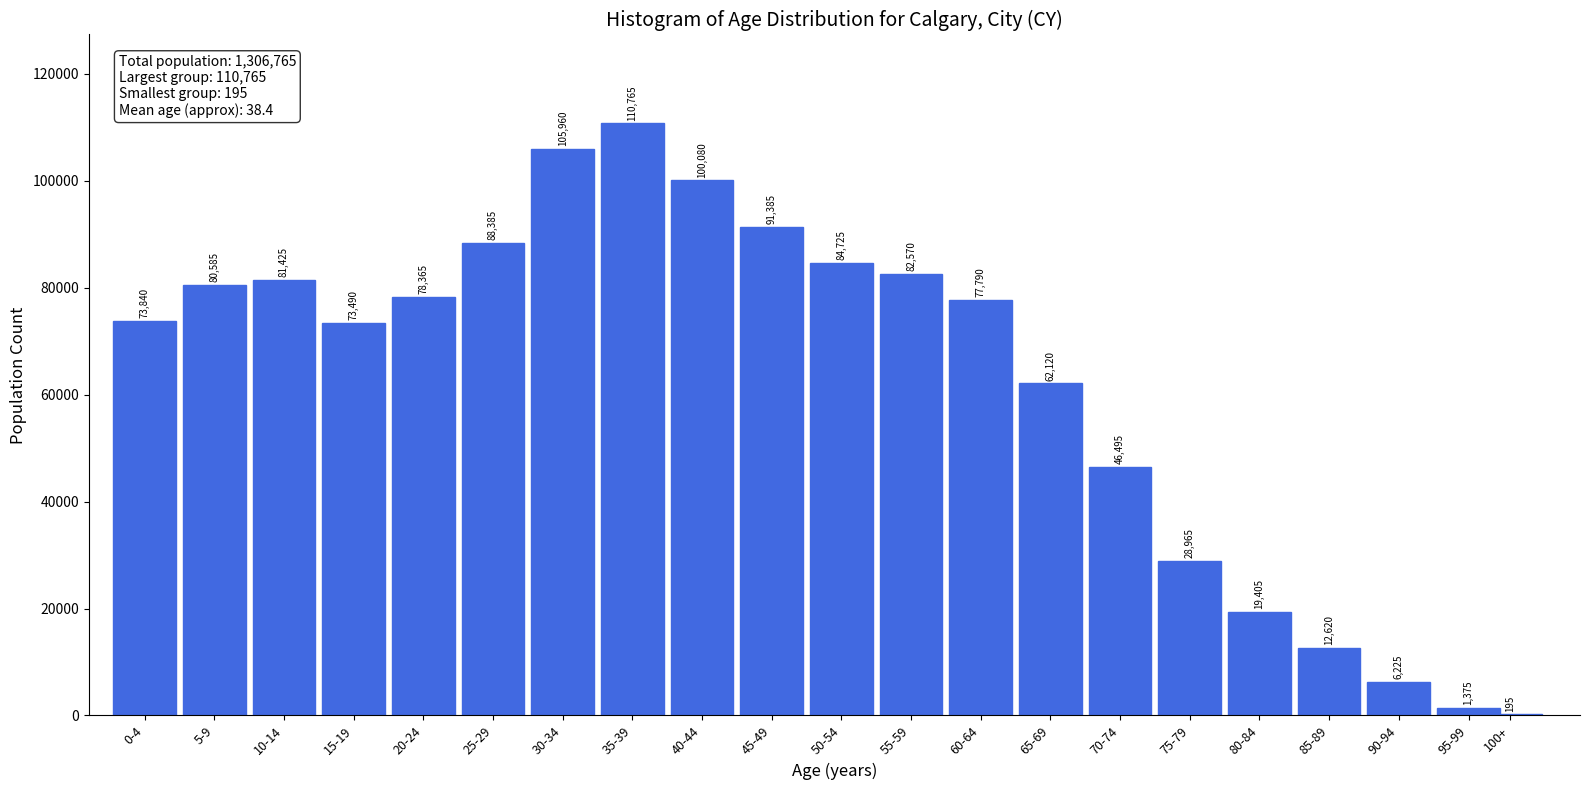

Reading left to right, what are all the values shown in this chart?

0-4=73840	5-9=80585	10-14=81425	15-19=73490	20-24=78365	25-29=88385	30-34=105960	35-39=110765	40-44=100080	45-49=91385	50-54=84725	55-59=82570	60-64=77790	65-69=62120	70-74=46495	75-79=28965	80-84=19405	85-89=12620	90-94=6225	95-99=1375	100+=195